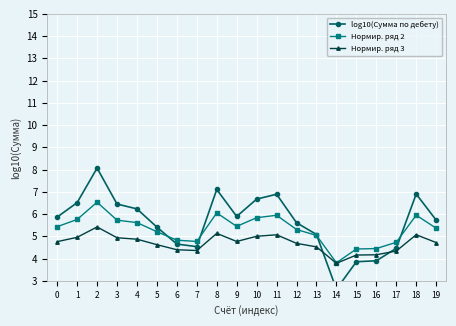

What value does the log10(Сумма по дебету) series have at 14?

2.6